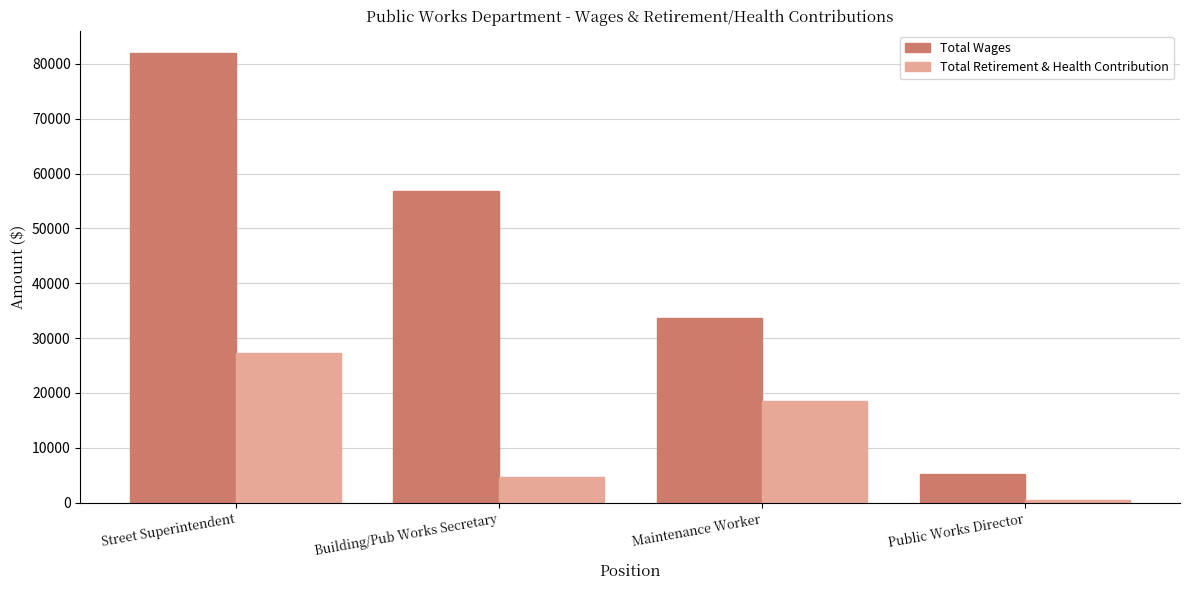

Which series changed the most between Maintenance Worker and Public Works Director?

Total Wages